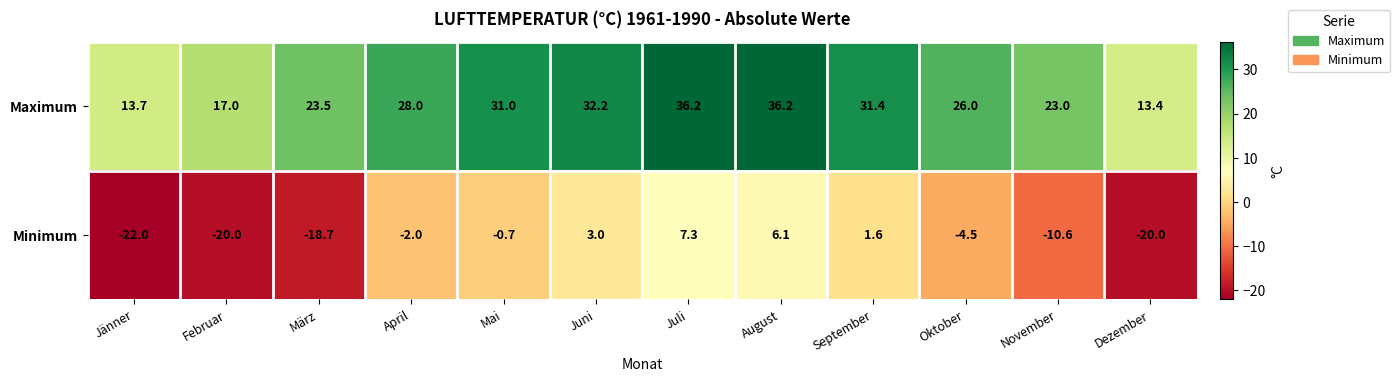

At which category is the sum across all series the highest?

Juli